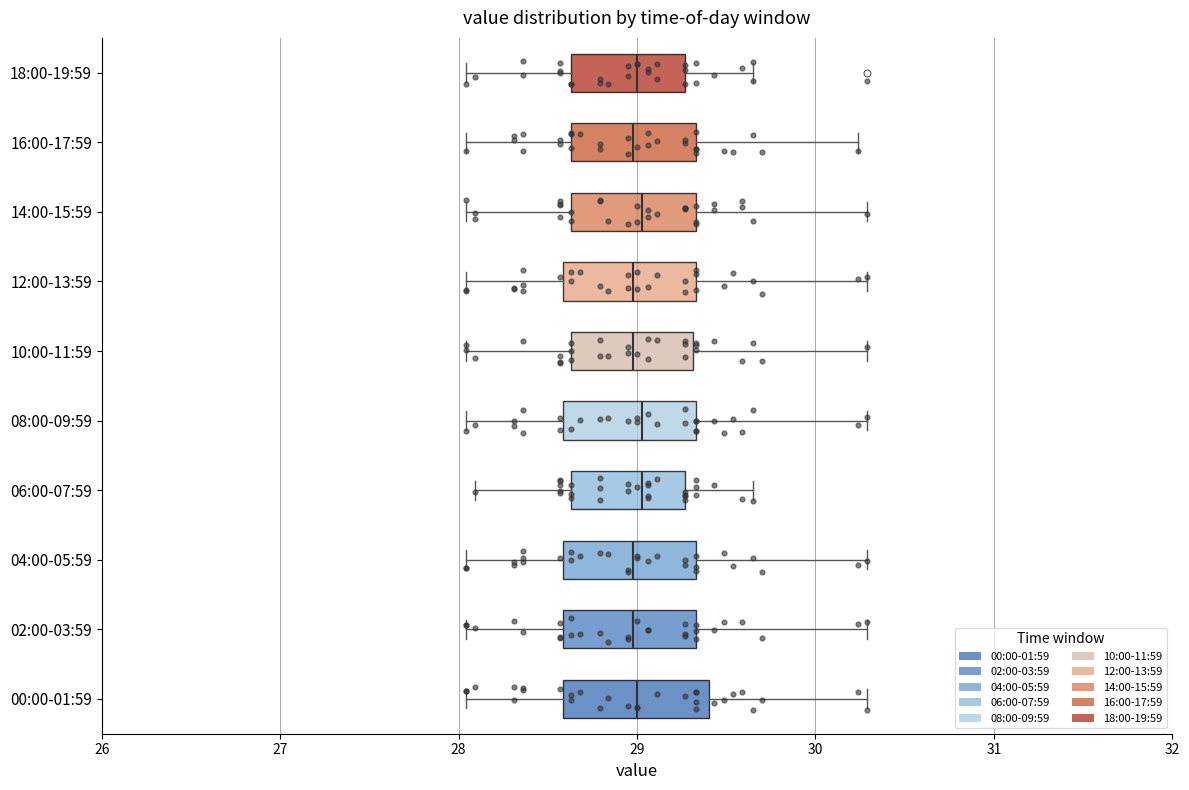

Reading bottom to top, transcribe this box plot: for each box, give where its median line is, the range the box spans, and where its two whiskers end, as read against the x-axis. The values are not printed on the chart, so give them approximately, as read against the axis.

00:00-01:59: median 29.0, box 28.6 to 29.4, whiskers 28.0 to 30.3
02:00-03:59: median 29.0, box 28.6 to 29.3, whiskers 28.0 to 30.3
04:00-05:59: median 29.0, box 28.6 to 29.3, whiskers 28.0 to 30.3
06:00-07:59: median 29.0, box 28.6 to 29.3, whiskers 28.1 to 29.7
08:00-09:59: median 29.0, box 28.6 to 29.3, whiskers 28.0 to 30.3
10:00-11:59: median 29.0, box 28.6 to 29.3, whiskers 28.0 to 30.3
12:00-13:59: median 29.0, box 28.6 to 29.3, whiskers 28.0 to 30.3
14:00-15:59: median 29.0, box 28.6 to 29.3, whiskers 28.0 to 30.3
16:00-17:59: median 29.0, box 28.6 to 29.3, whiskers 28.0 to 30.2
18:00-19:59: median 29.0, box 28.6 to 29.3, whiskers 28.0 to 29.7